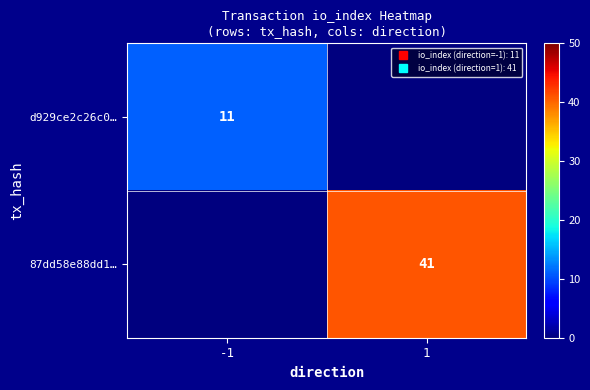

Rank the series by their average value, from highest to lowest.

87dd58e88dd1…, d929ce2c26c0…